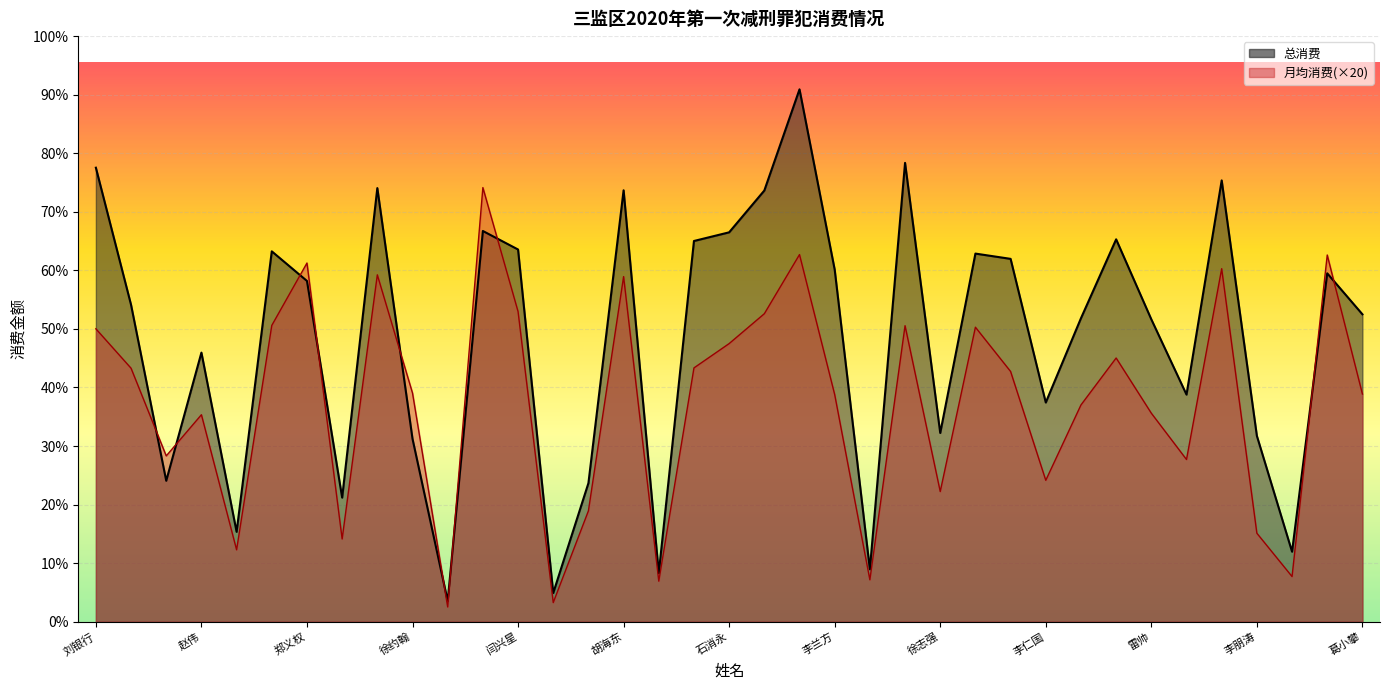

At which category is the sum across all series the highest?

谢士光